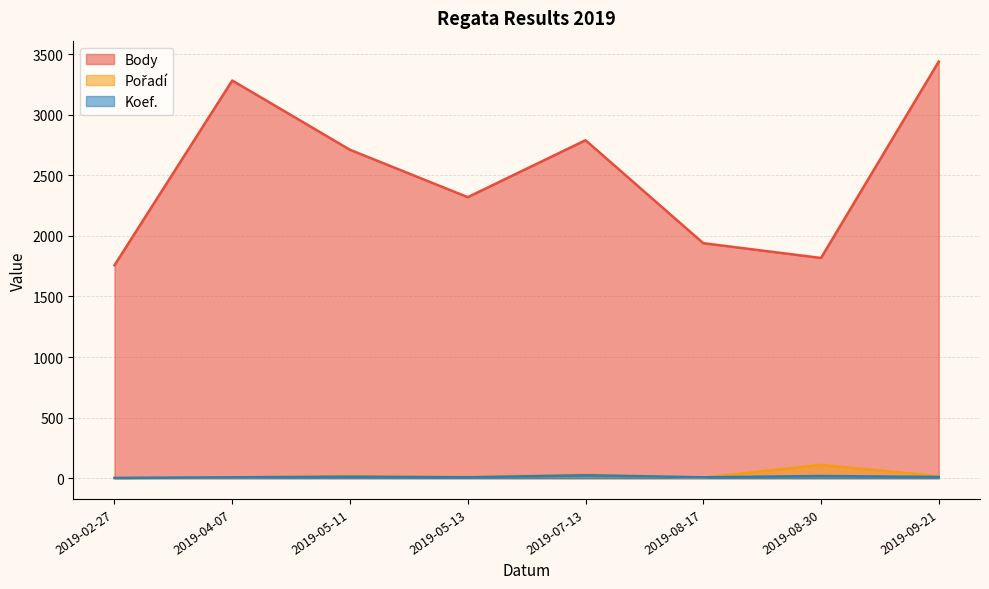

What is the sum of all Koef. values?

87